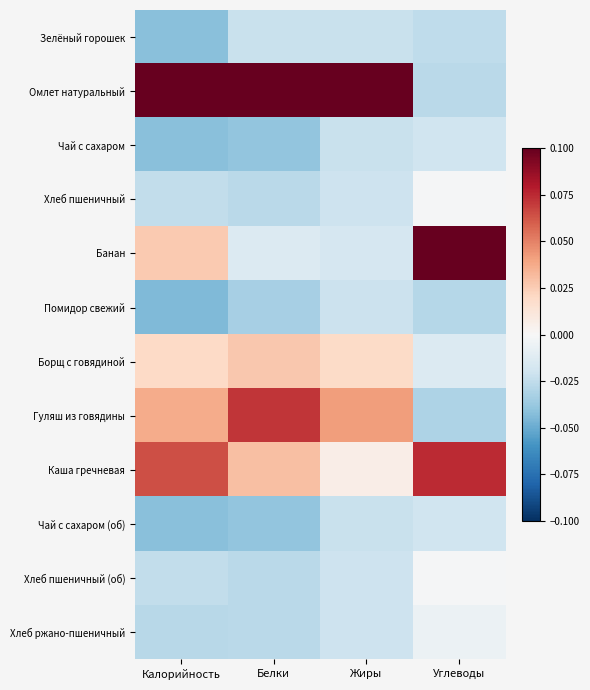

What is the difference between the highest and lowest values at Жиры?

0.1